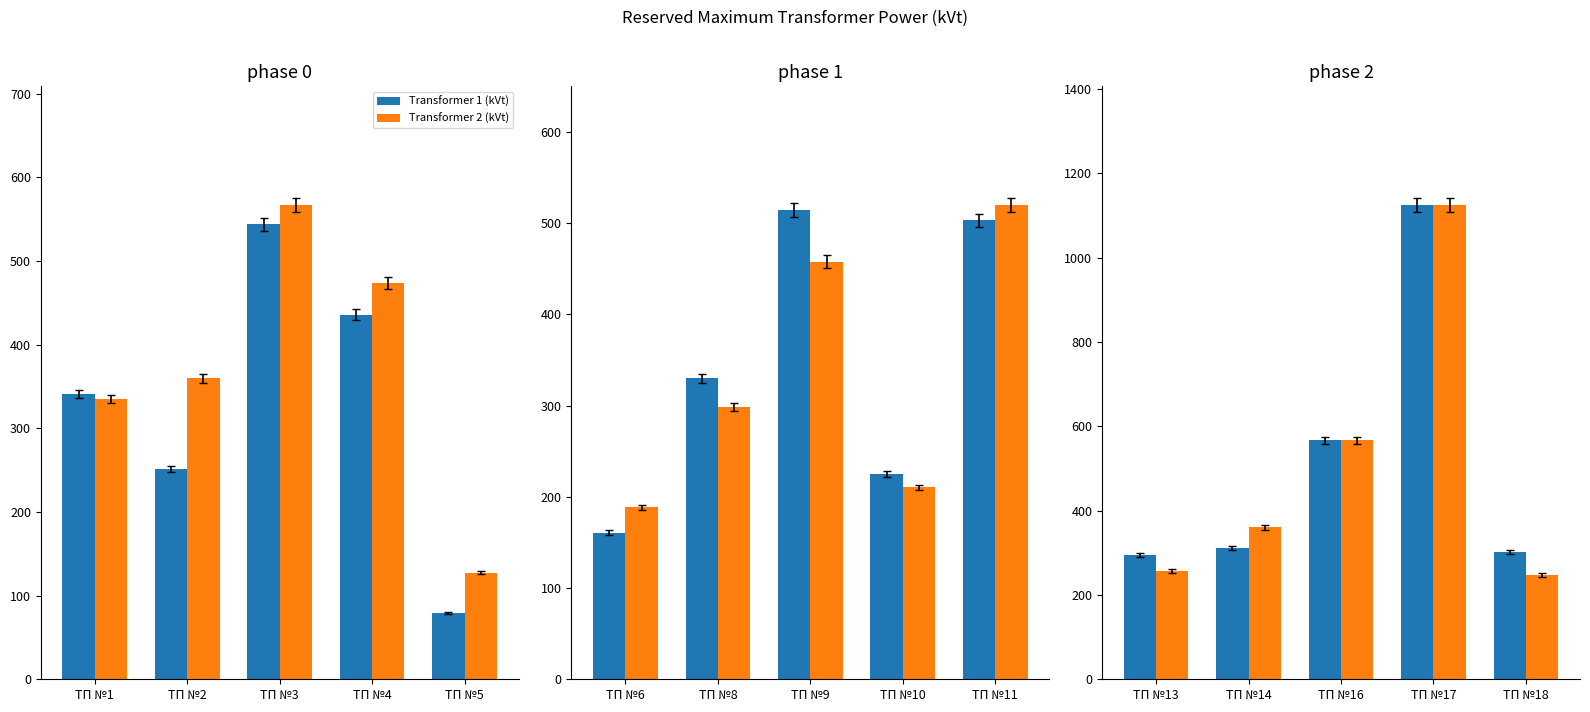

Which series changed the most between ТП №14 and ТП №18?

Transformer 2 (kVt)